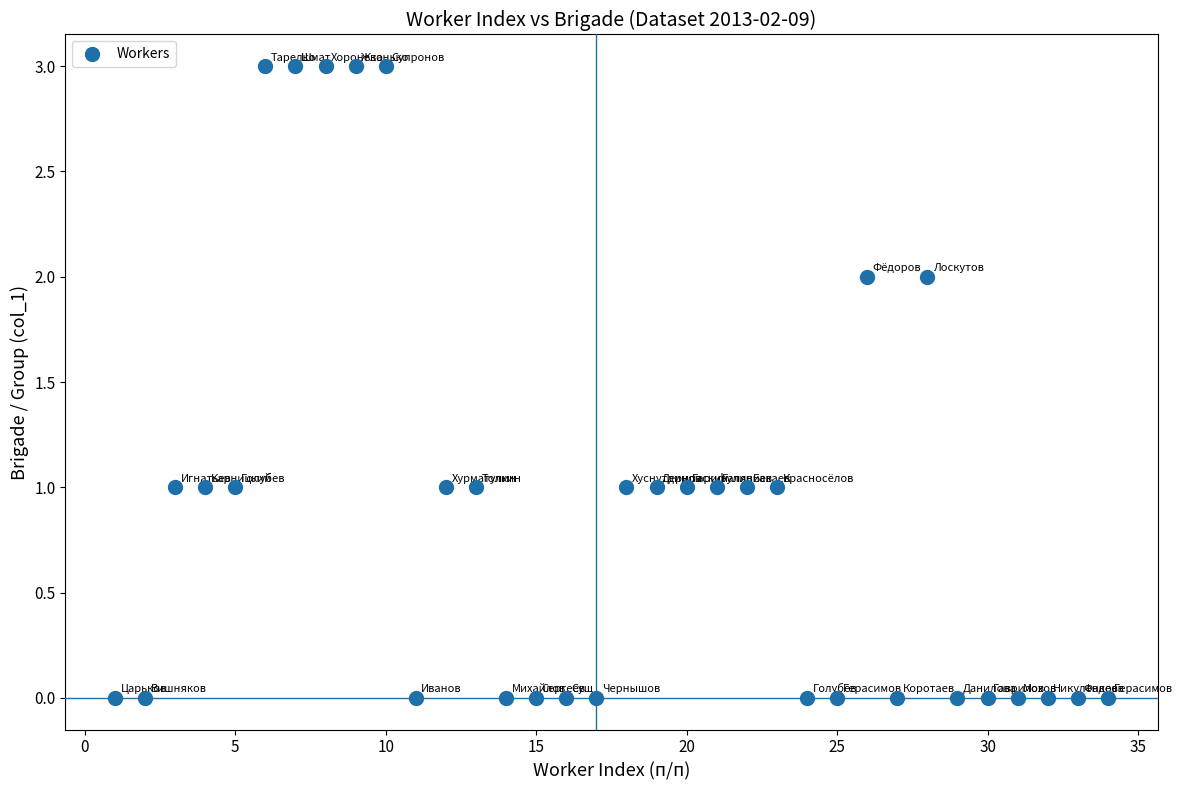

What is the range of X values (max minus min)?

33